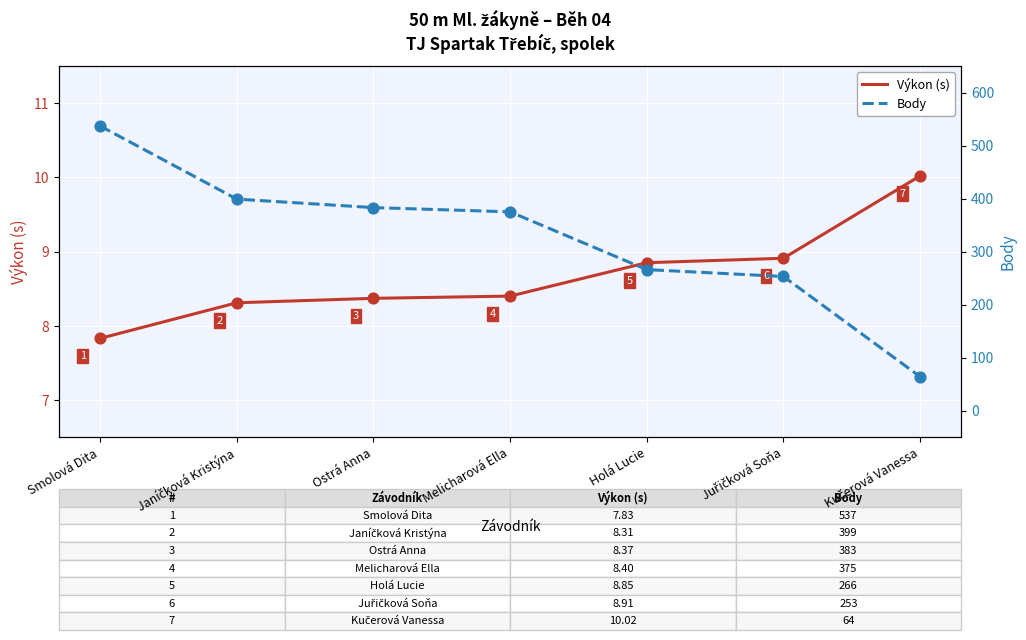

Which series has the largest total across all categories?

Body